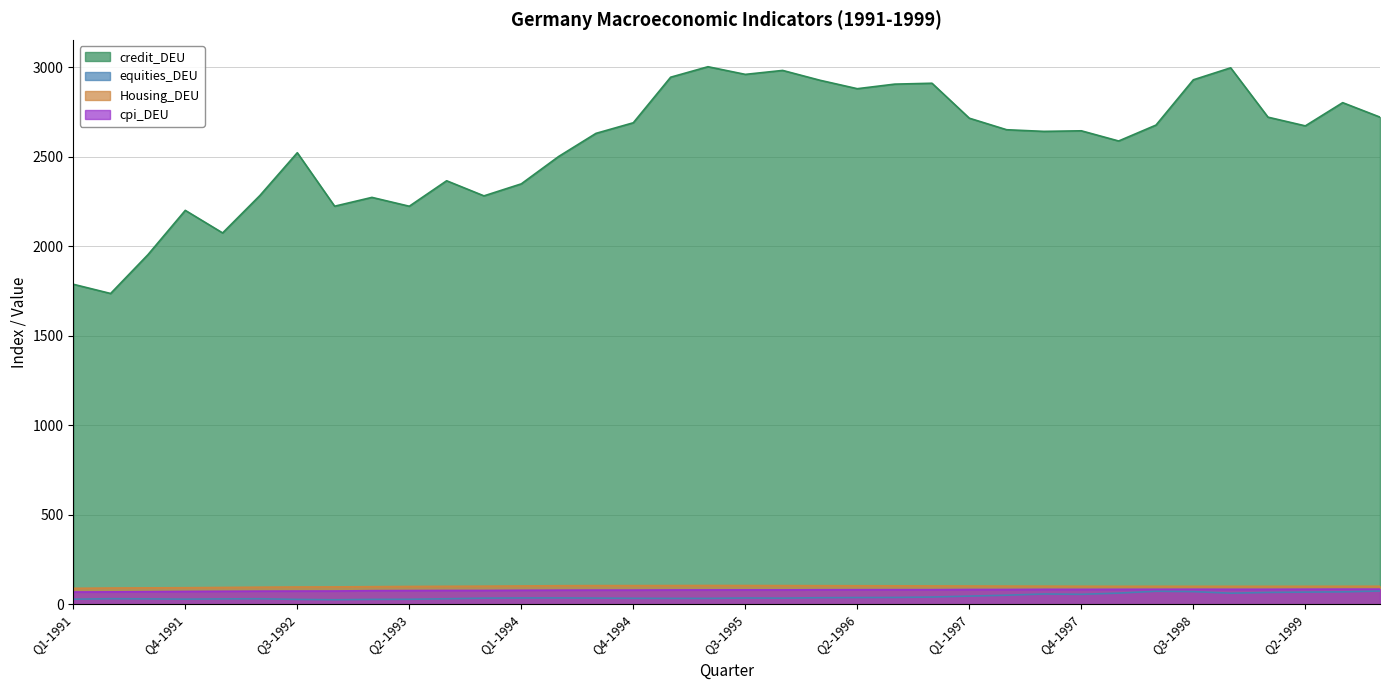

At which category does credit_DEU reach its first local peak?

Q4-1991